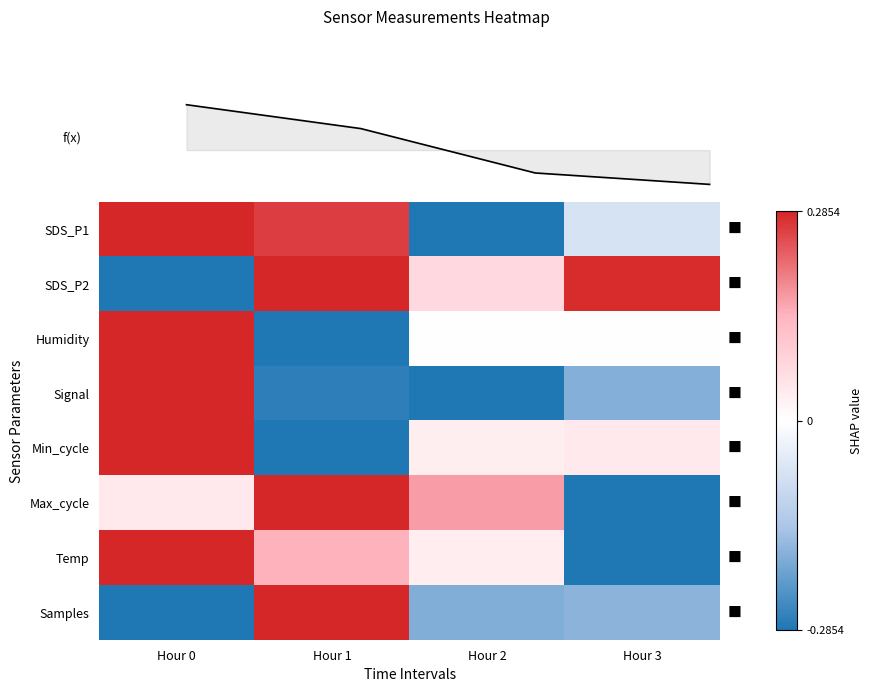

Reading right to left, list all the values displayed in this chart.

SDS_P1: Hour 3=-0.2	Hour 2=-1.0	Hour 1=0.9	Hour 0=1.0
SDS_P2: Hour 3=1.0	Hour 2=0.3	Hour 1=1.0	Hour 0=-1.0
Humidity: Hour 3=0.0	Hour 2=0.0	Hour 1=-1.0	Hour 0=1.0
Signal: Hour 3=-0.6	Hour 2=-1.0	Hour 1=-0.9	Hour 0=1.0
Min_cycle: Hour 3=0.1	Hour 2=0.1	Hour 1=-1.0	Hour 0=1.0
Max_cycle: Hour 3=-1.0	Hour 2=0.6	Hour 1=1.0	Hour 0=0.1
Temp: Hour 3=-1.0	Hour 2=0.1	Hour 1=0.5	Hour 0=1.0
Samples: Hour 3=-0.6	Hour 2=-0.7	Hour 1=1.0	Hour 0=-1.0